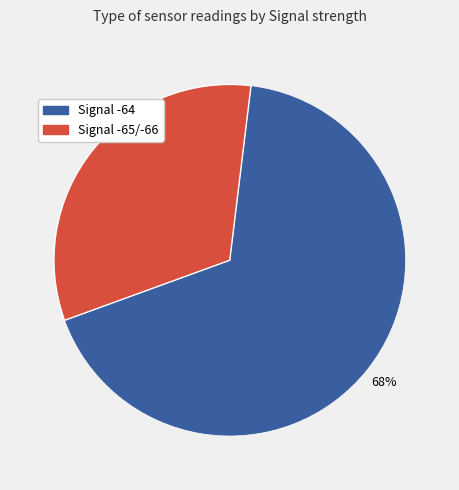

To the nearest percent, what is the average slice percentage?

50%